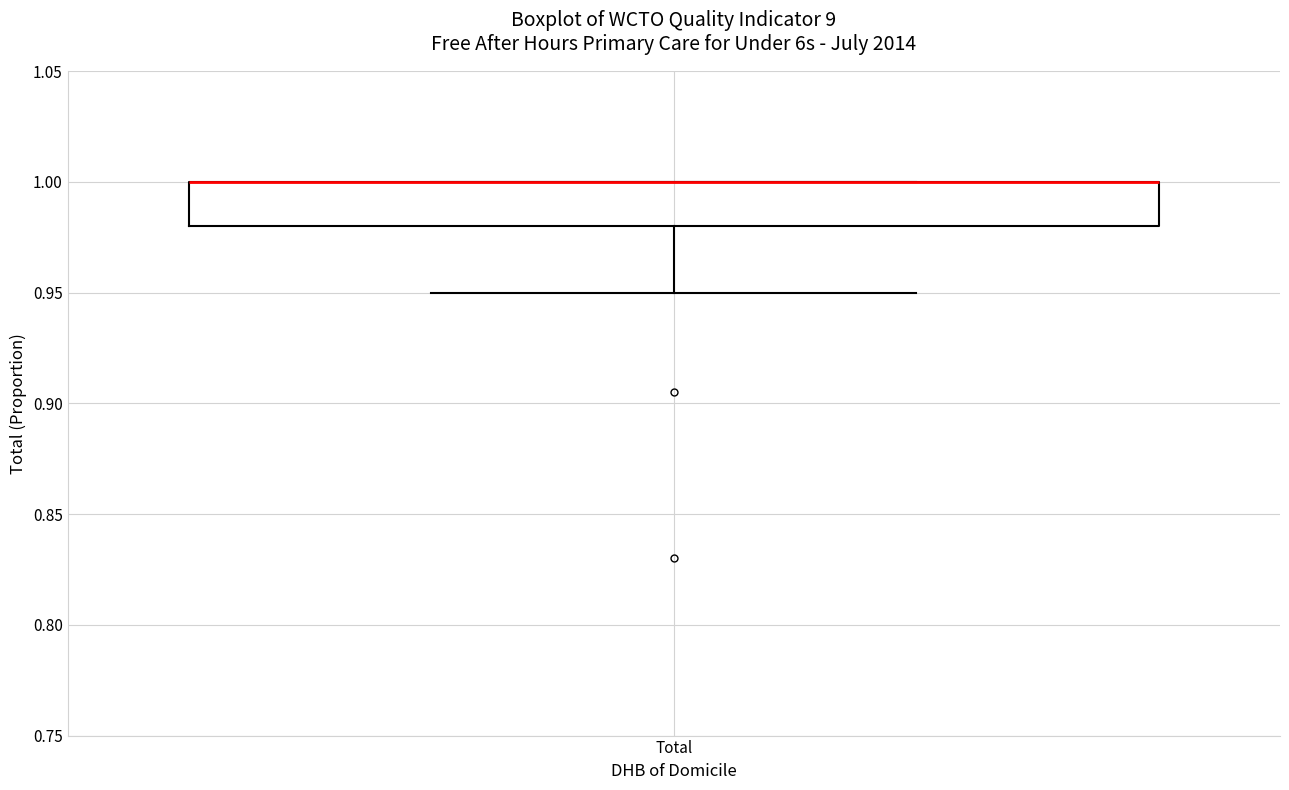

Read this box plot against the y-axis: the position of the median line, the range covered by the box, and the ends of both whiskers. The values are not printed on the chart, so give them approximately, as read against the axis.

median 1.00 (drawn on the box's upper edge), box 0.98 to 1.00, whiskers 0.95 to 1.00